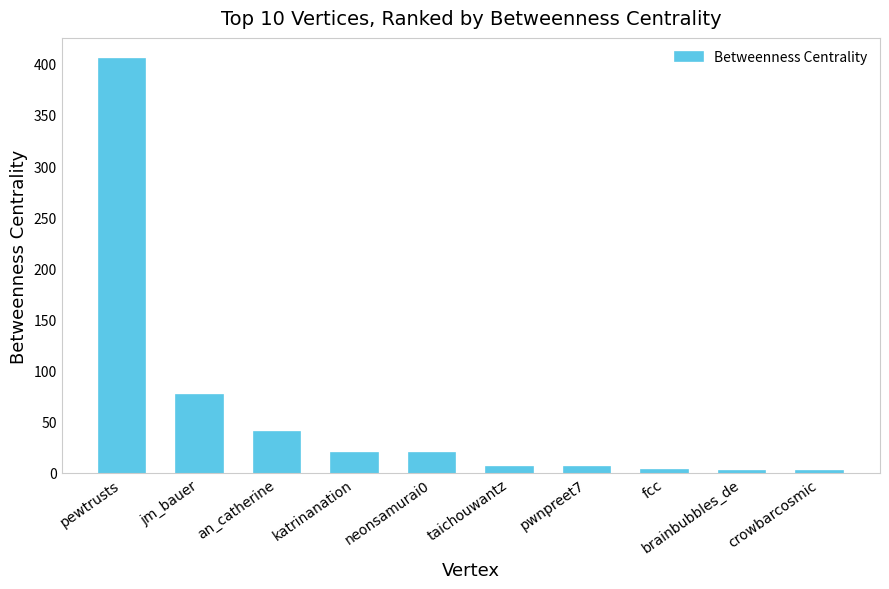

What is the label of the 6th bar from the left?

taichouwantz